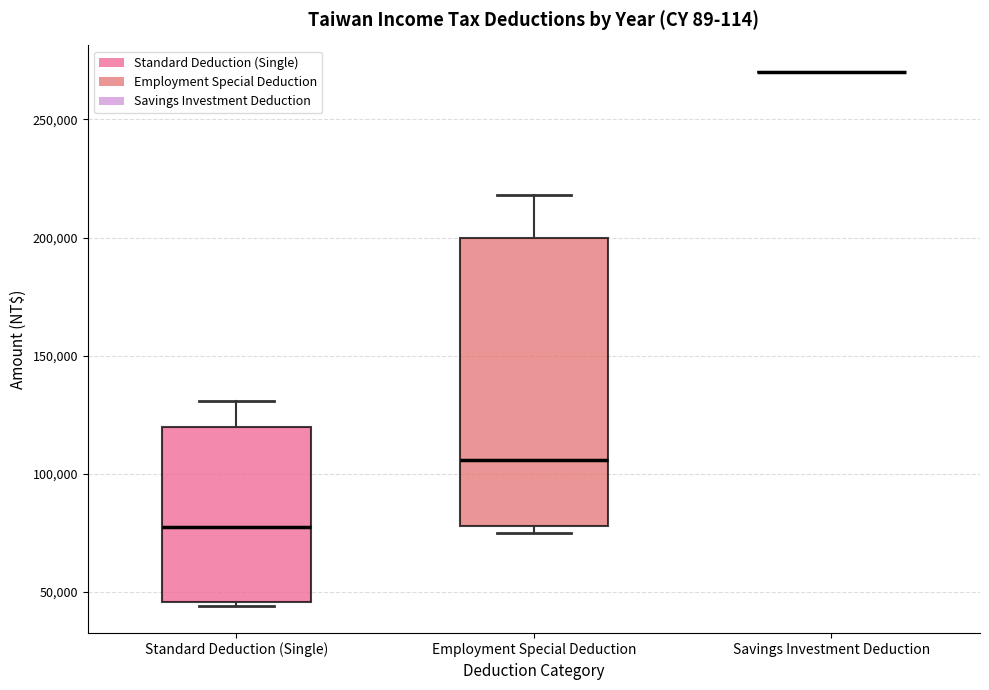

Reading left to right, transcribe this box plot: for each box, give where its median line is, the range the box spans, and where its two whiskers end, as read against the y-axis. The values are not printed on the chart, so give them approximately, as read against the axis.

Standard Deduction (Single): median 80000, box 45000 to 120000, whiskers 45000 (just below the box's lower edge) to 130000
Employment Special Deduction: median 105000, box 80000 to 200000, whiskers 75000 to 220000
Savings Investment Deduction: box collapsed to a line at 270000, whiskers 270000 to 270000